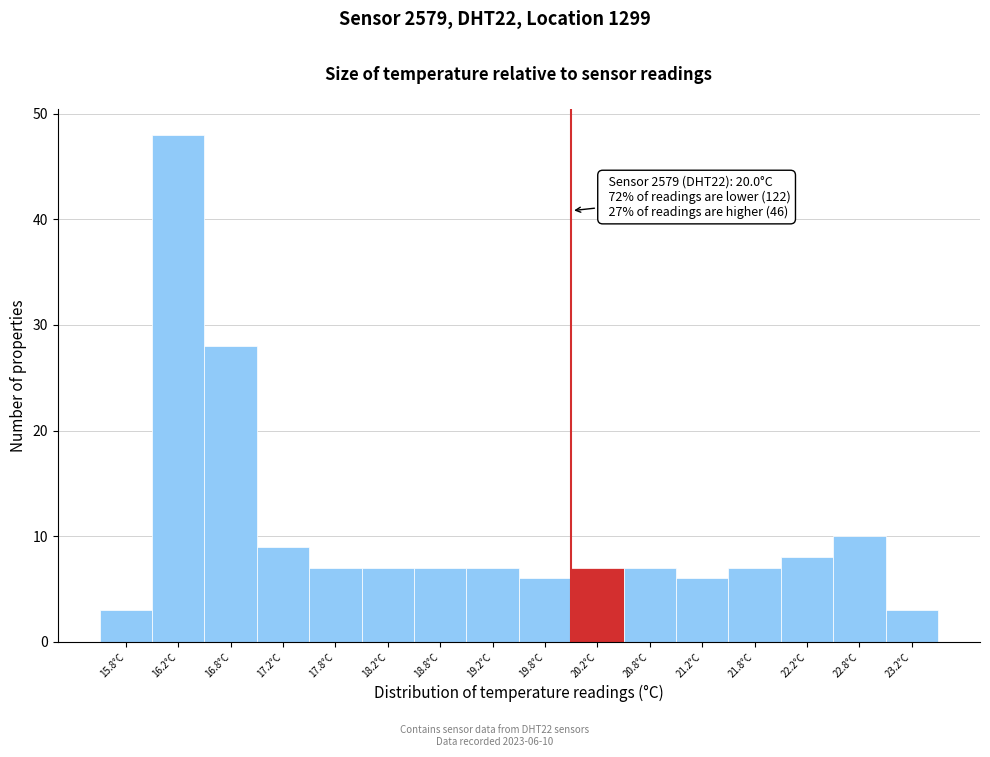

Over which range of the x-axis is the bar tallest?

16.0 to 16.5